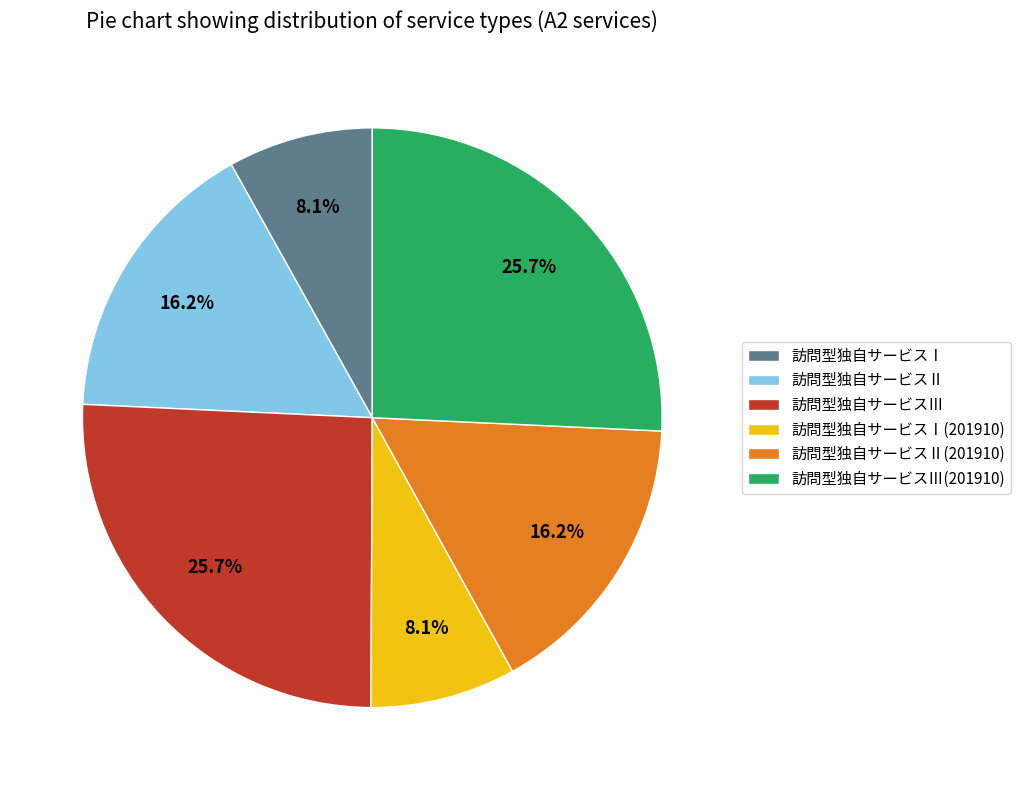

Approximately how many times larger is the value at 訪問型独自サービスⅢ(201910) compared to 訪問型独自サービスⅡ(201910)?

1.6